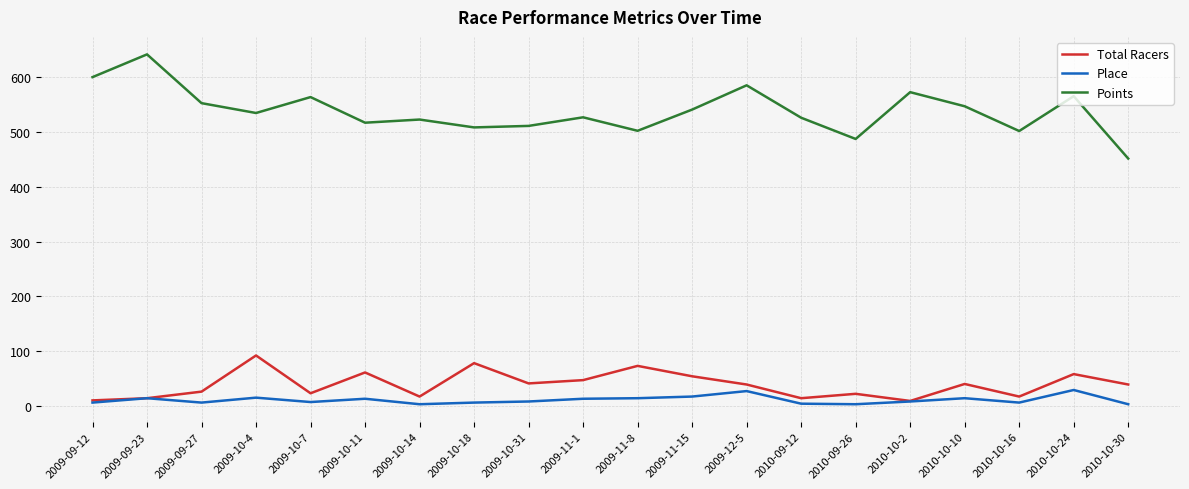

At which label does Total Racers first exceed 39?

2009-10-4